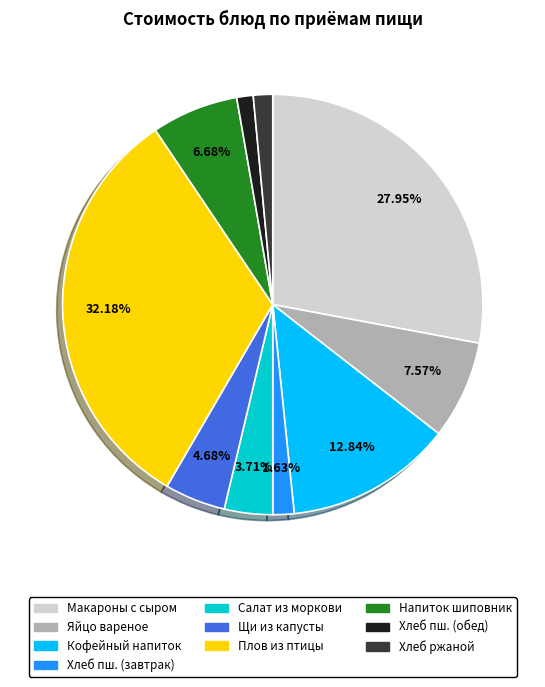

Is there a majority slice in this chart?

No